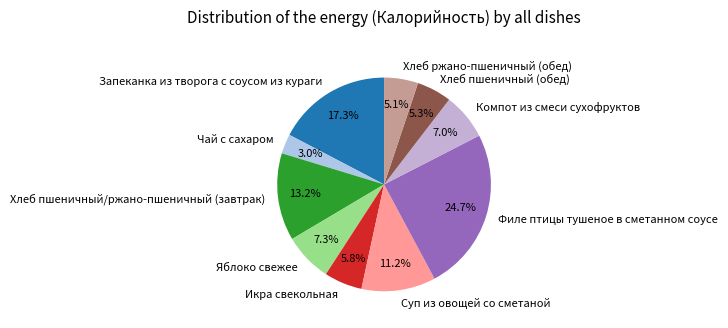

What is the smallest slice in the pie chart?

Чай с сахаром